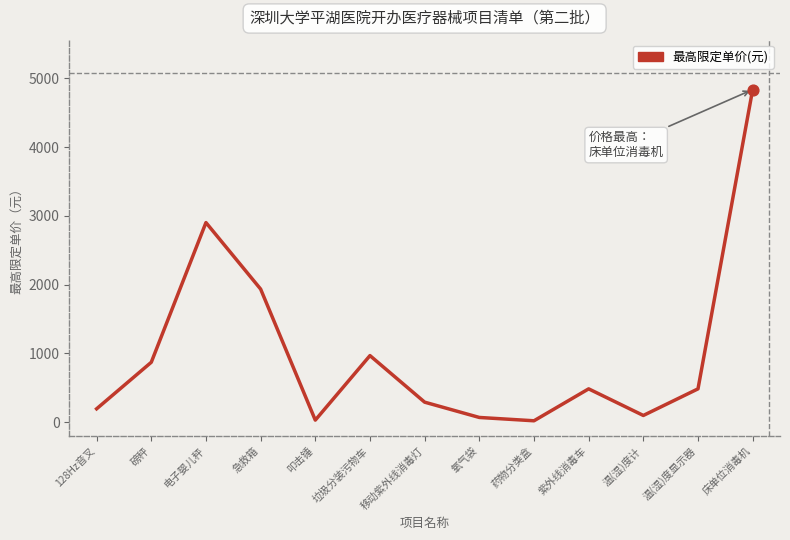

Approximately how many times larger is the value at 氧气袋 compared to 温(湿)度计?

0.7